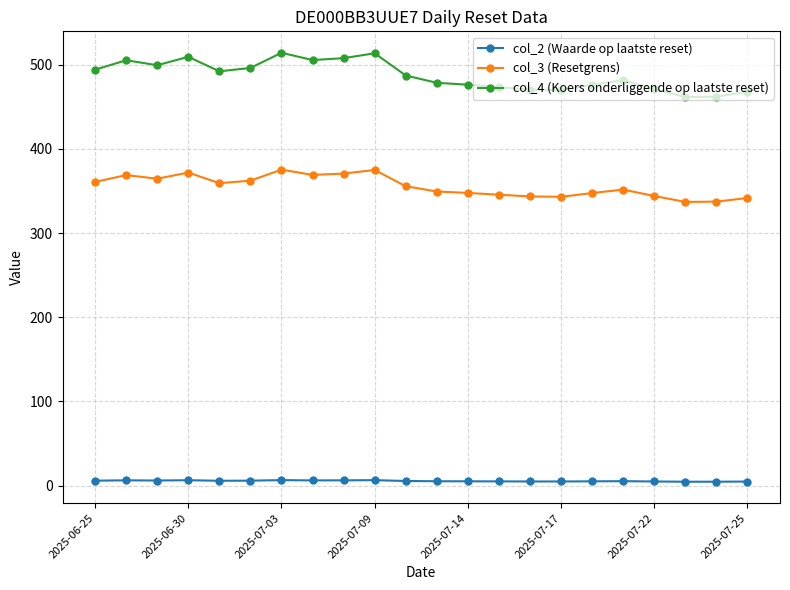

How many values in the col_3 (Resetgrens) series are below 355?

11